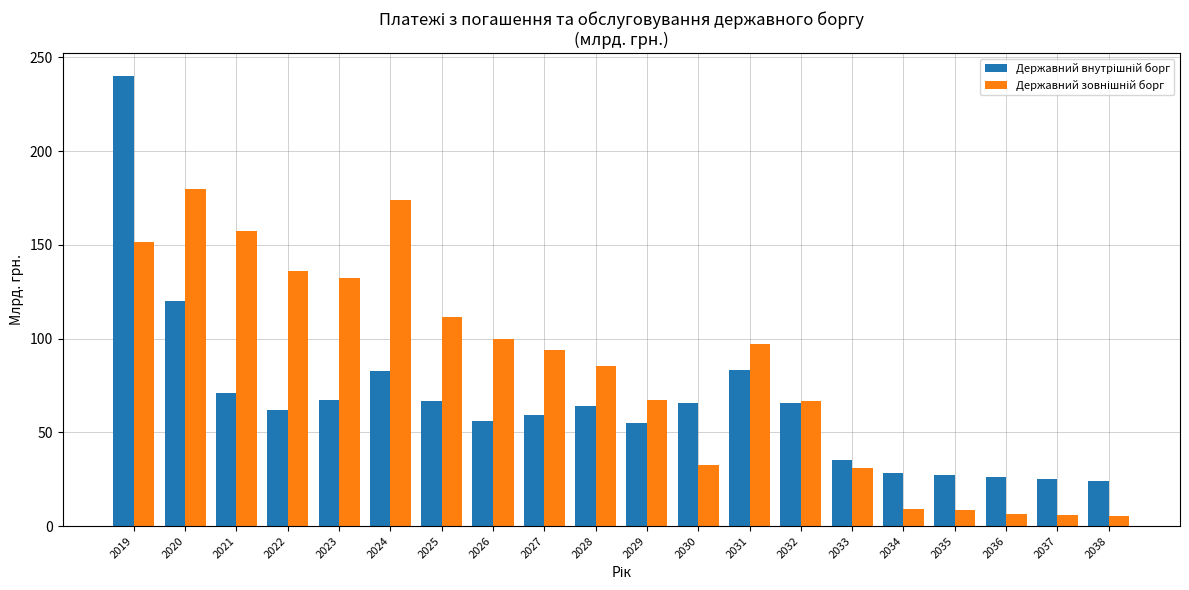

What is the spread (max minus min) of values at 2035?

18.7